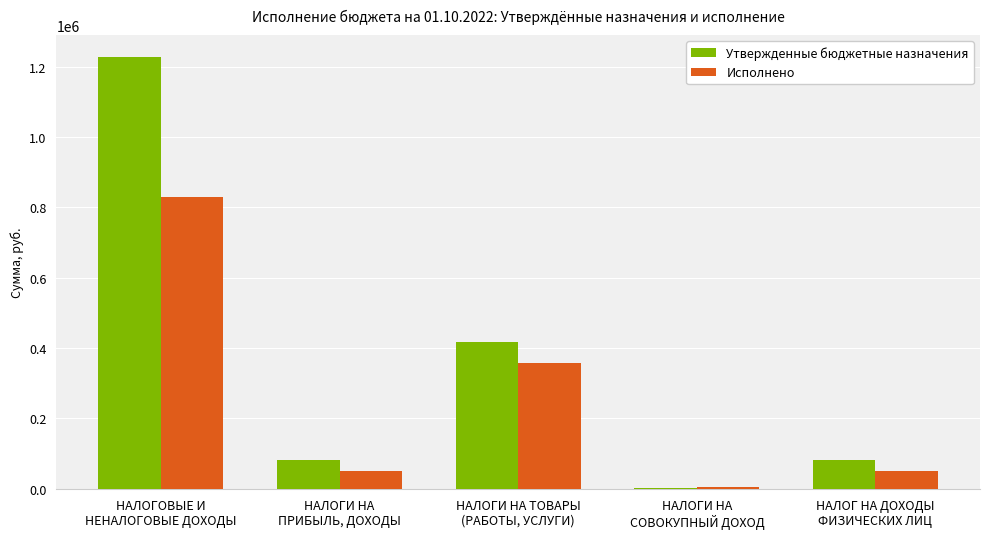

What is the maximum value for Утвержденные бюджетные назначения?

1228000.0